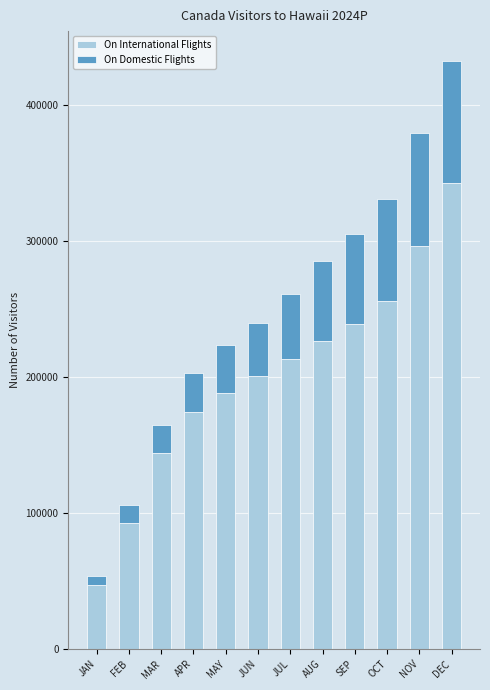

Reading left to right, list the values for the On International Flights series.

46741.0	92638.0	143914.0	174622.0	188277.0	200533.0	213753.0	226831.0	239007.0	256007.0	296623.0	342691.0